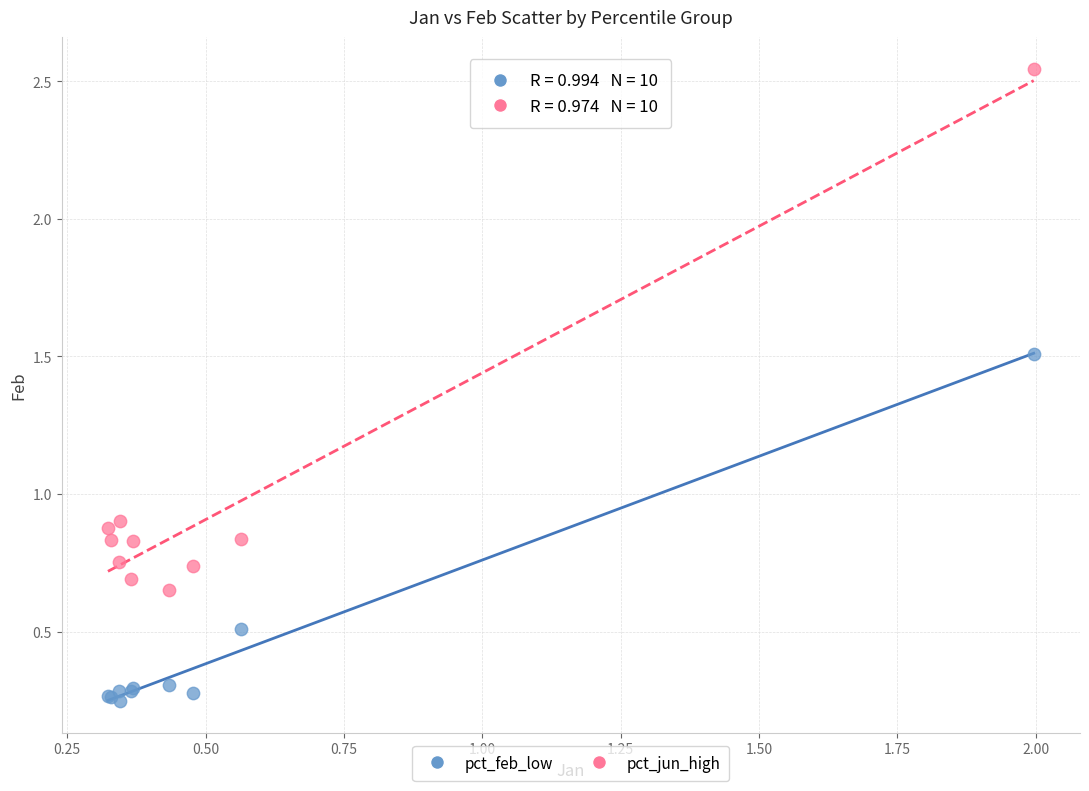

What are all the series names shown in the legend?

pct_feb_low, pct_jun_high